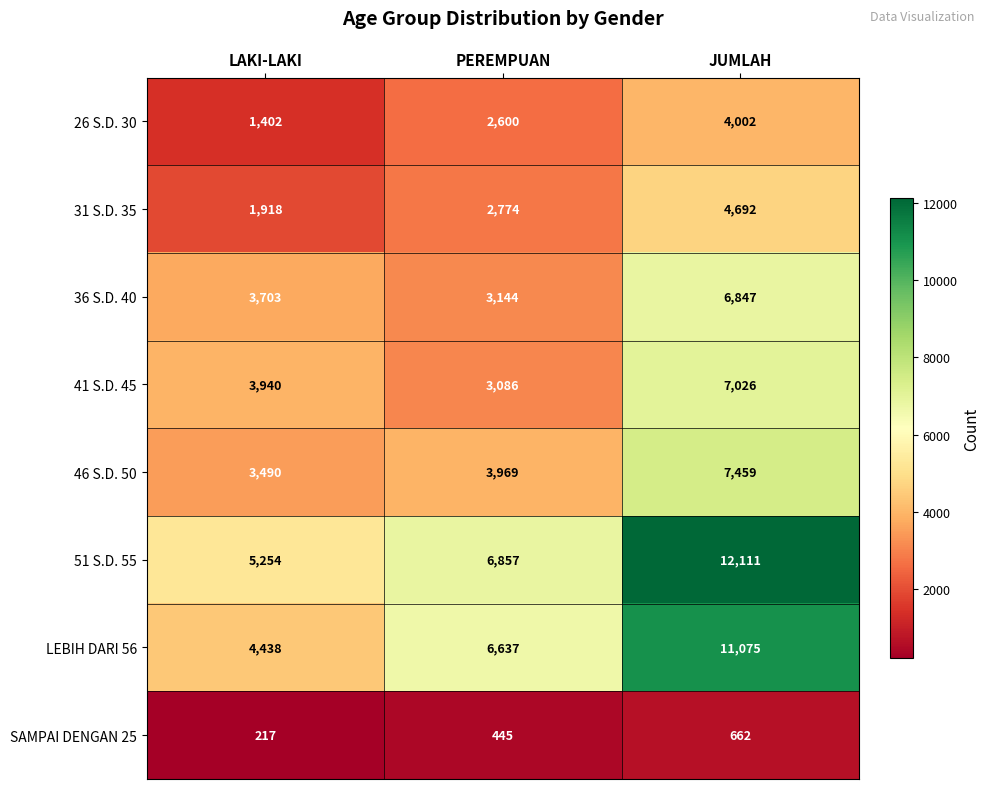

At which label is 26 S.D. 30 closest to 2702?

PEREMPUAN